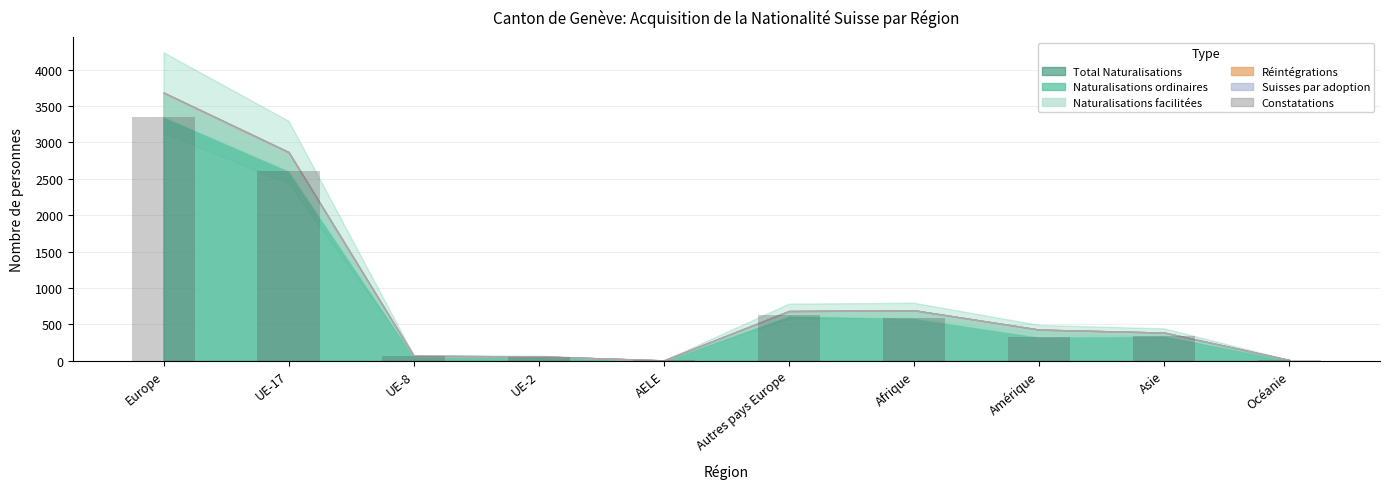

What value does the data have at Amérique?

330